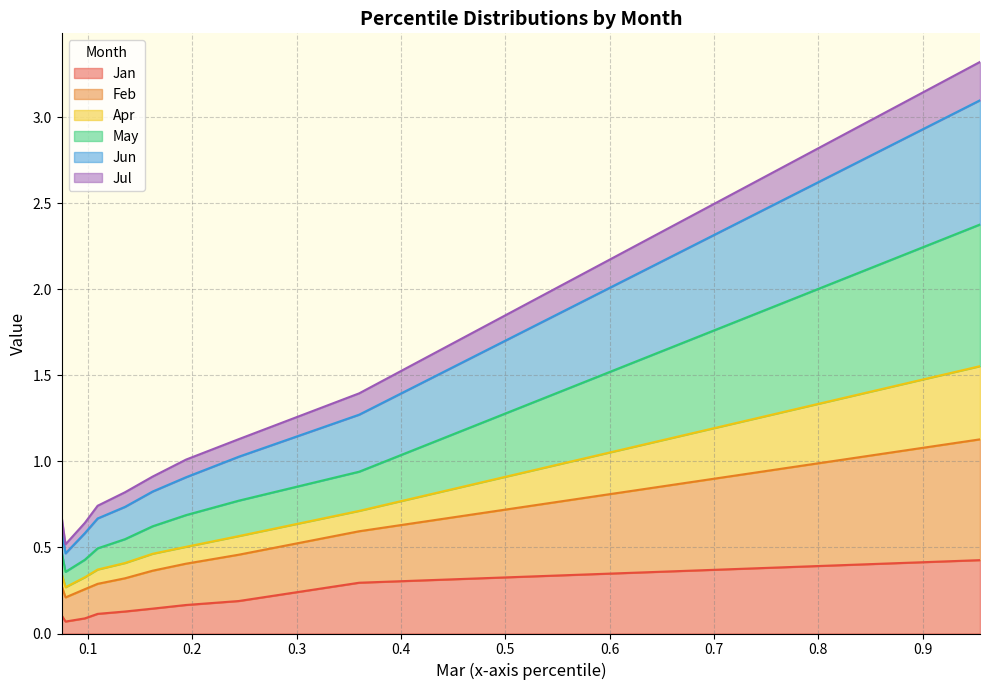

What is the maximum value shown in the chart?

3.3